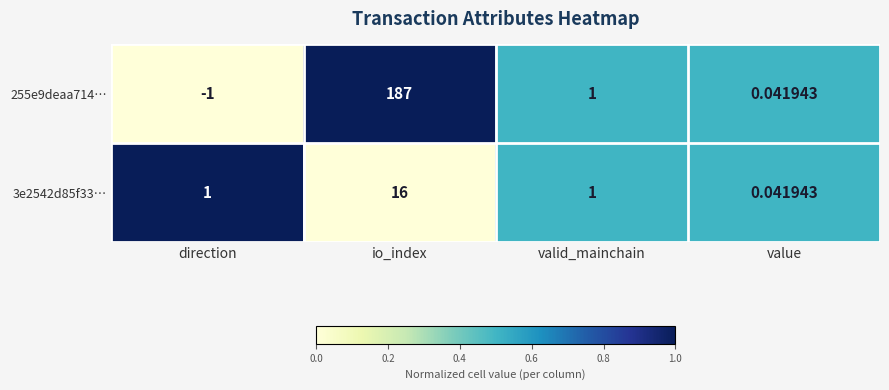

At which category is the sum across all series the highest?

io_index